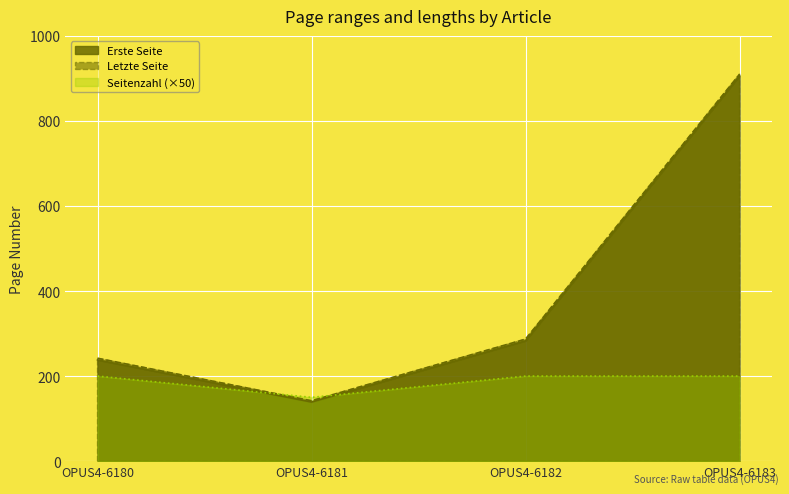

Reading left to right, extract all data points from this chart.

Erste Seite: 238	139	283	906
Letzte Seite: 242	142	287	910
Seitenzahl: 200	150	200	200